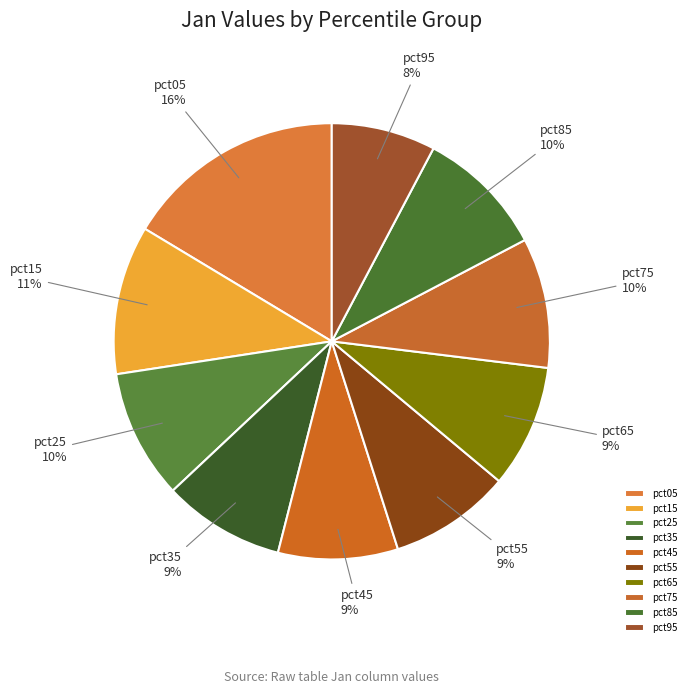

To the nearest percent, what portion does pct55 represent?

9%